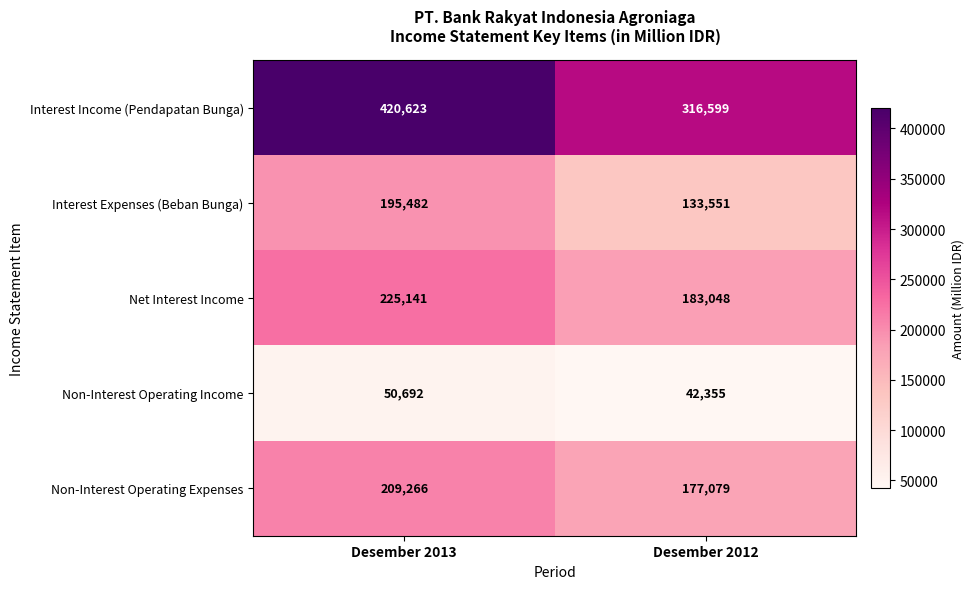

Reading right to left, what are all the values shown in this chart?

Interest Income (Pendapatan Bunga): Desember 2012=316599	Desember 2013=420623
Interest Expenses (Beban Bunga): Desember 2012=133551	Desember 2013=195482
Net Interest Income: Desember 2012=183048	Desember 2013=225141
Non-Interest Operating Income: Desember 2012=42355	Desember 2013=50692
Non-Interest Operating Expenses: Desember 2012=177079	Desember 2013=209266